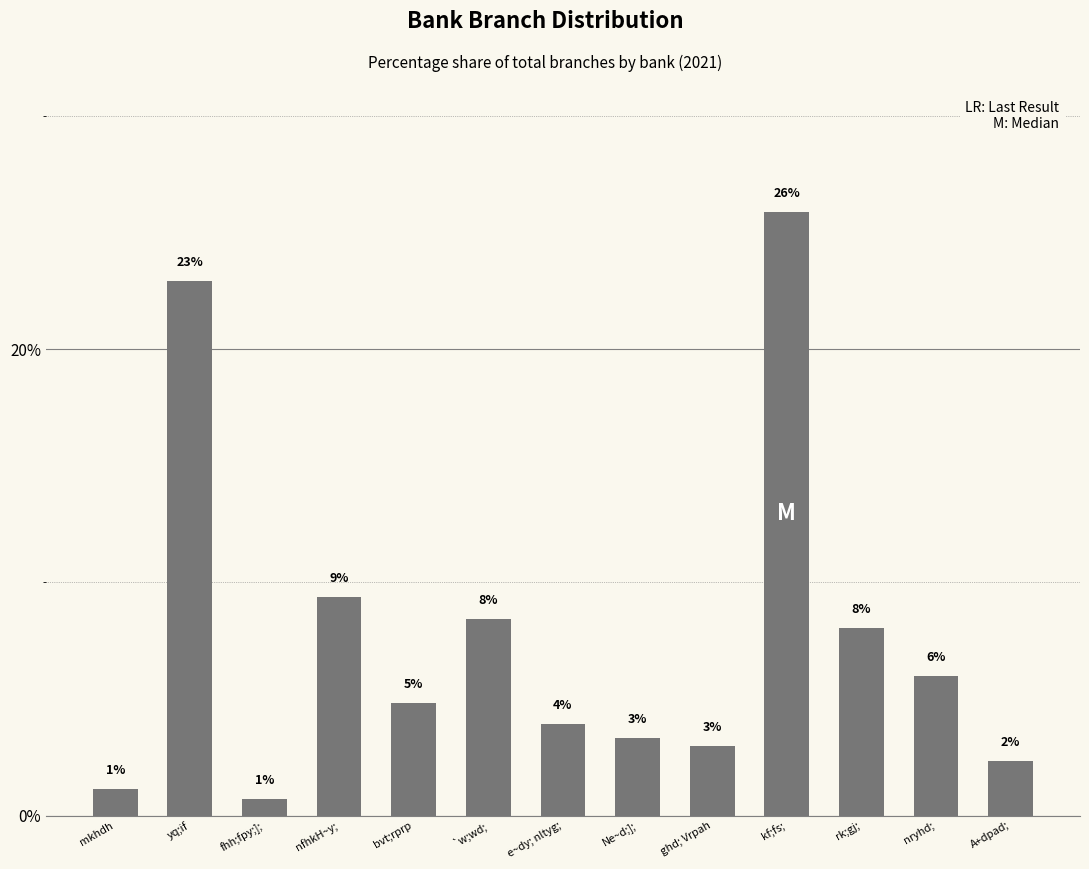

What is the greatest value displayed?

25.9